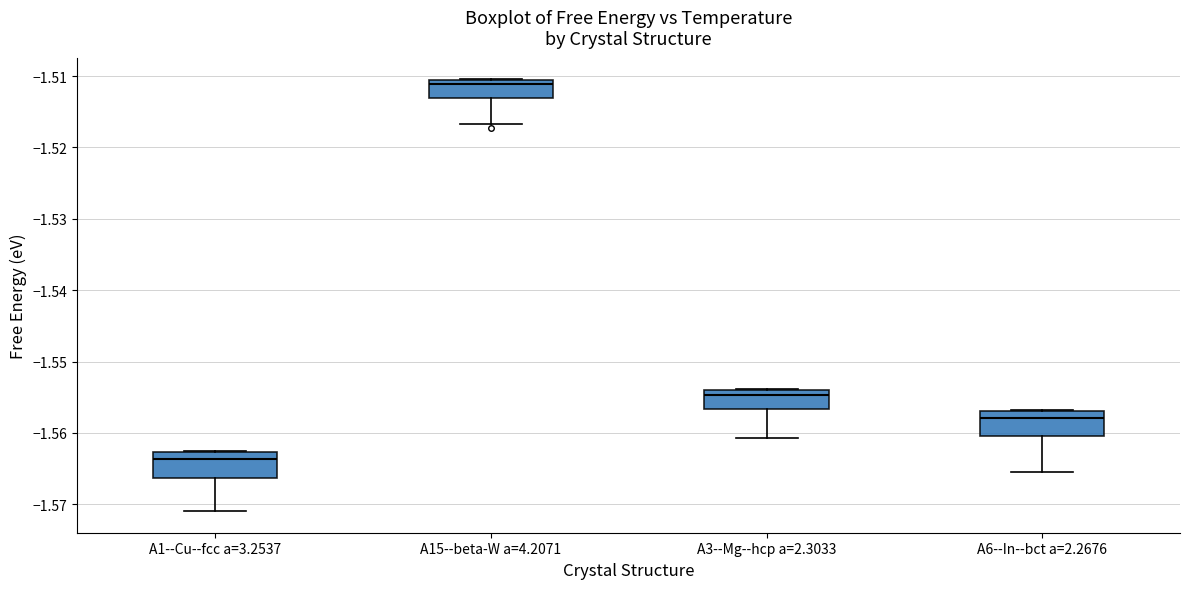

Which box has the lowest median line?

A1--Cu--fcc a=3.2537